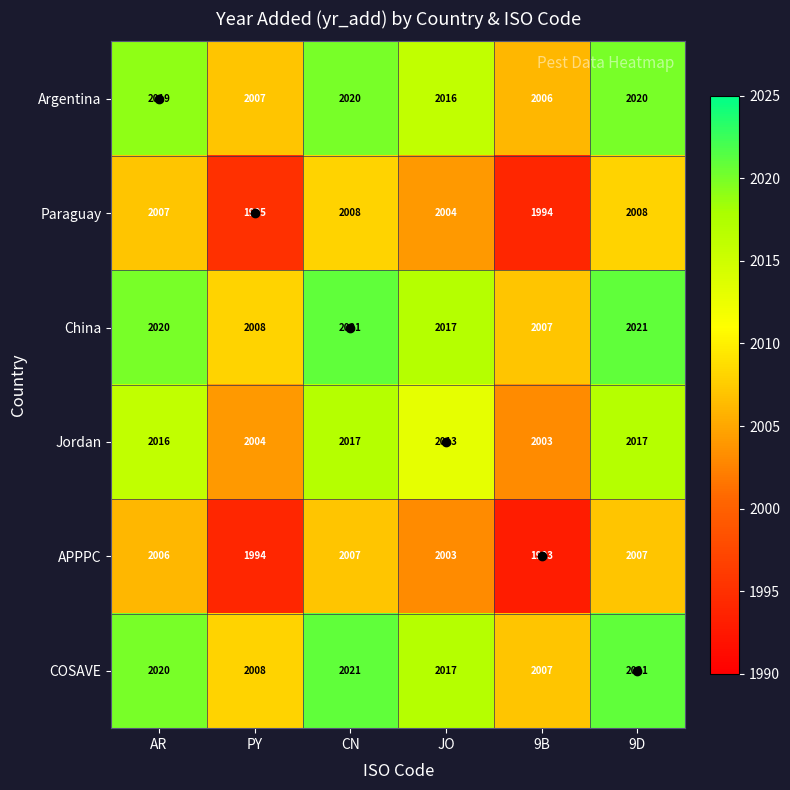

How many values in the APPPC series are below 2006?

3